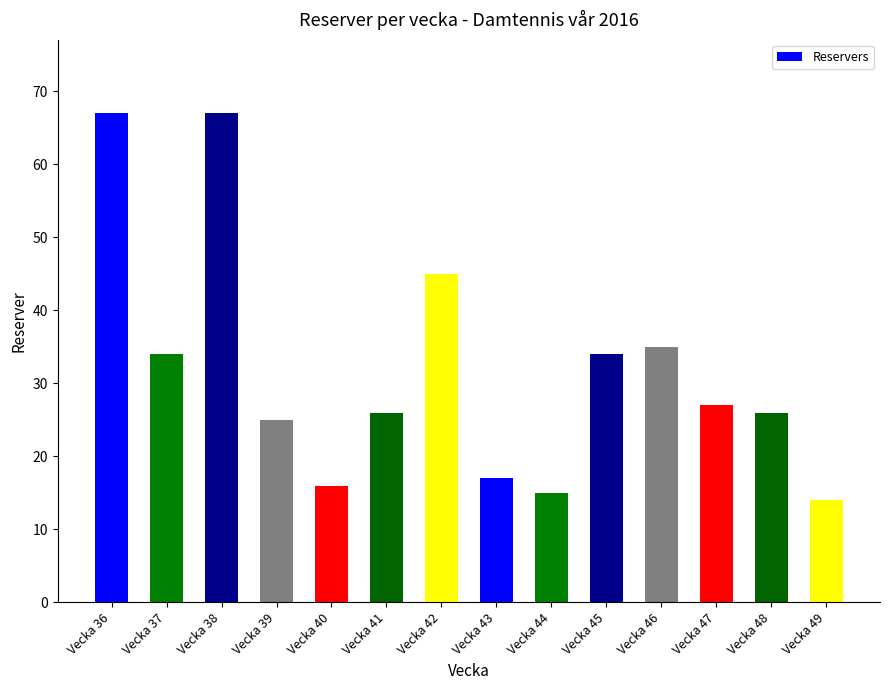

What is the value of the 8th bar from the left?

17